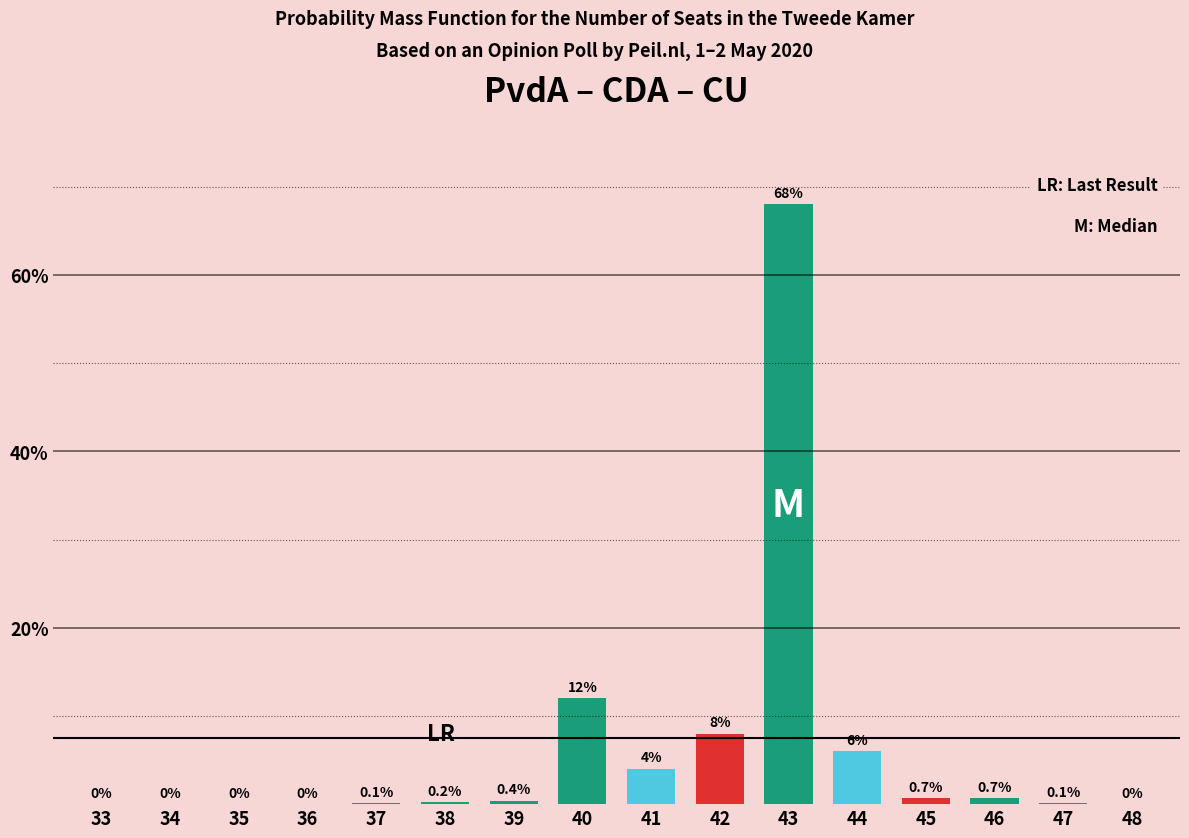

Reading left to right, what are all the values shown in this chart?

33=0.0	34=0.0	35=0.0	36=0.0	37=0.1	38=0.2	39=0.4	40=12.0	41=4.0	42=8.0	43=68.0	44=6.0	45=0.7	46=0.7	47=0.1	48=0.0